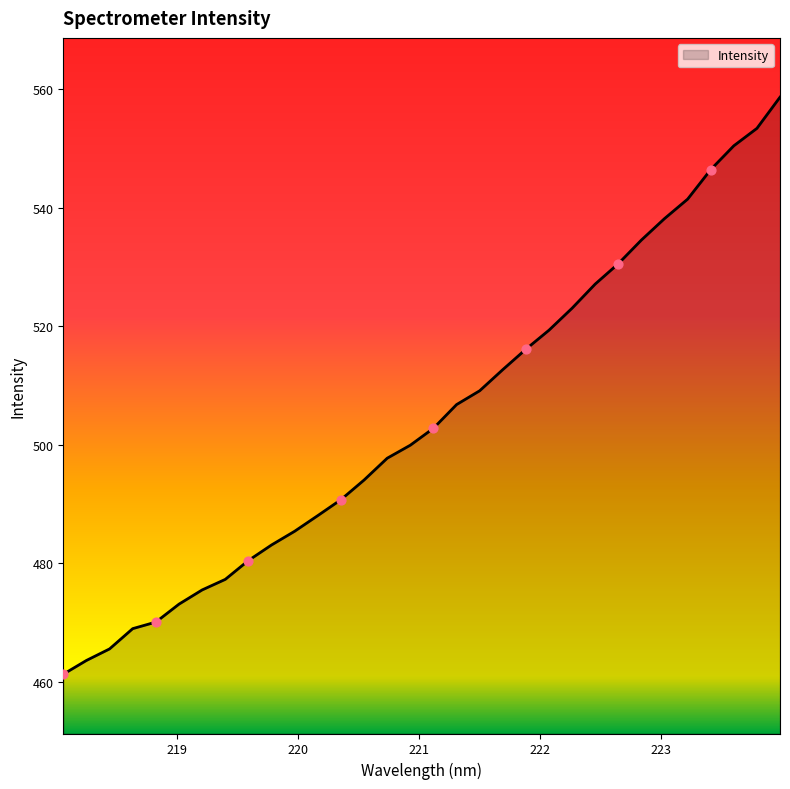

What is the greatest value displayed?

558.7